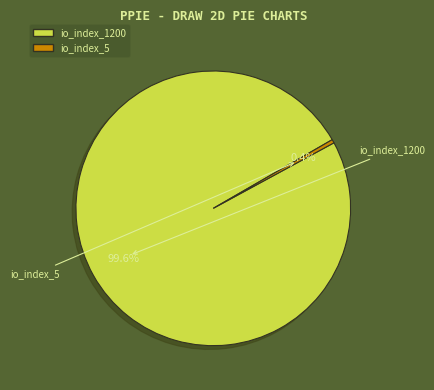

To the nearest percent, what percentage of the pie is io_index_1200?

100%